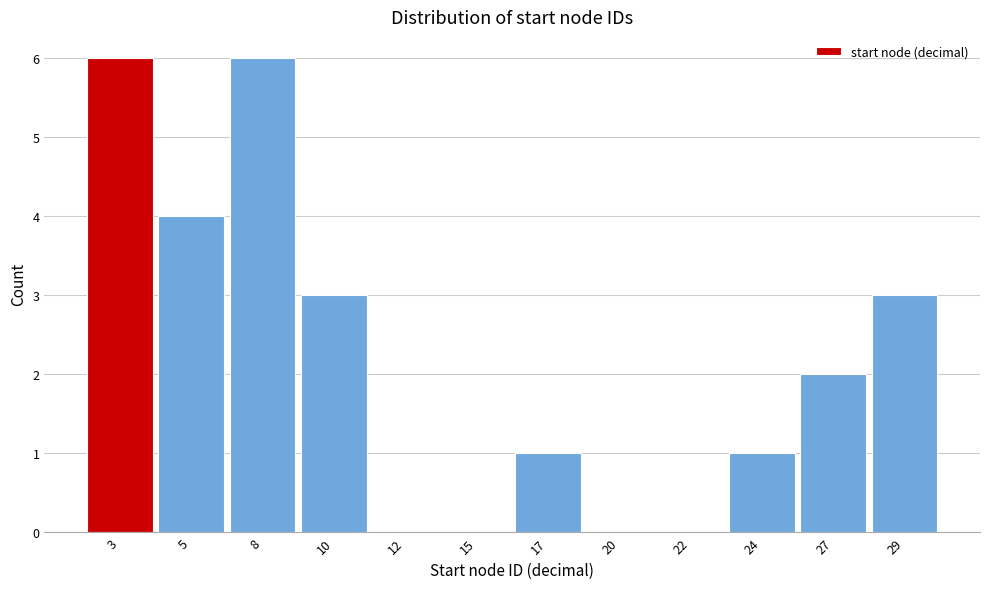

Reading right to left, list all the values displayed in this chart.

29=3	27=2	24=1	22=0	20=0	17=1	15=0	12=0	10=3	8=6	5=4	3=6